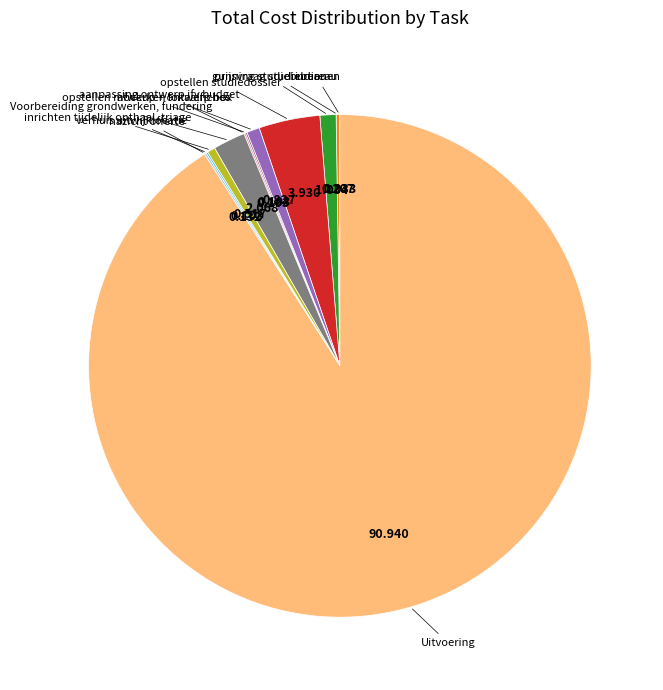

Is there any slice that represents more than half of the pie?

Yes